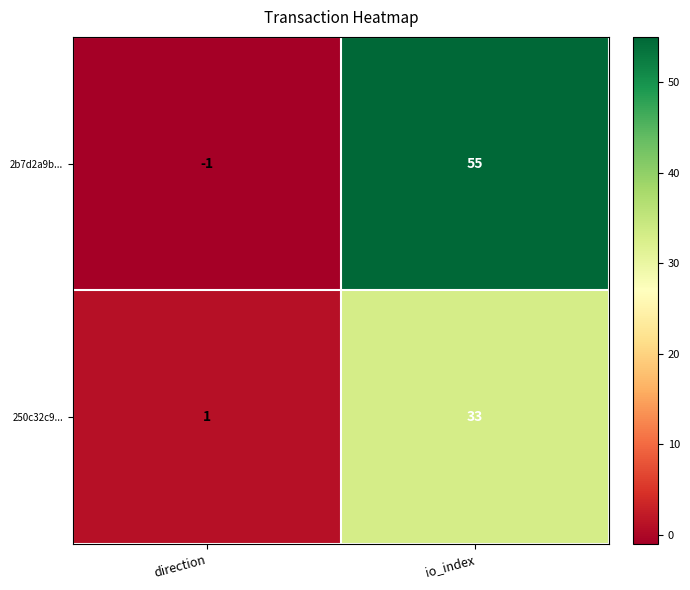

True or false: 250c32c9... has a value of 1 at direction.

True